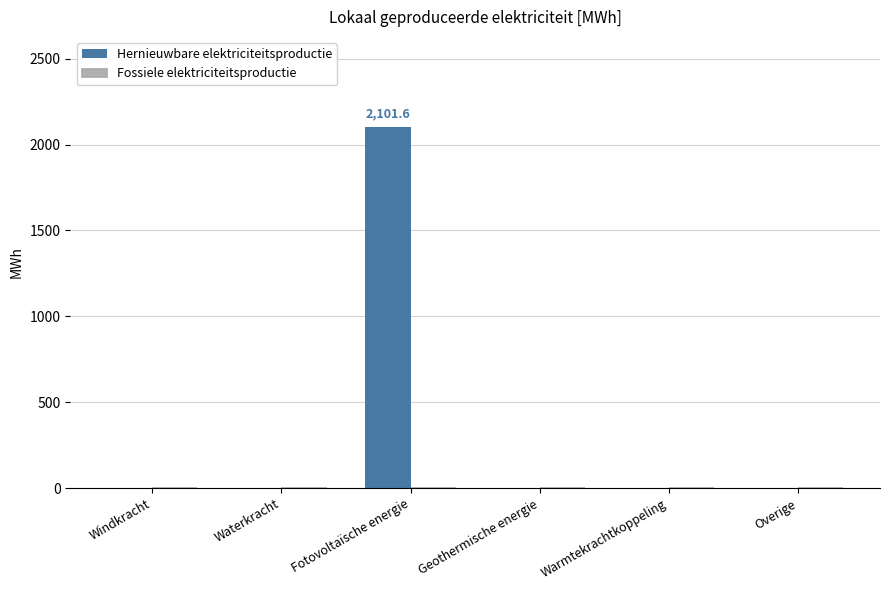

Count the number of values greater than 0.

1